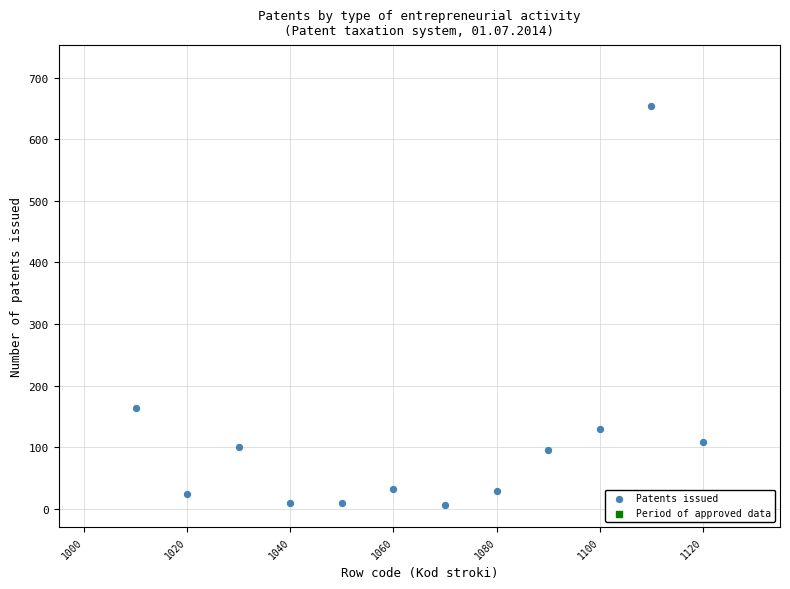

What is the range of X values (max minus min)?

110